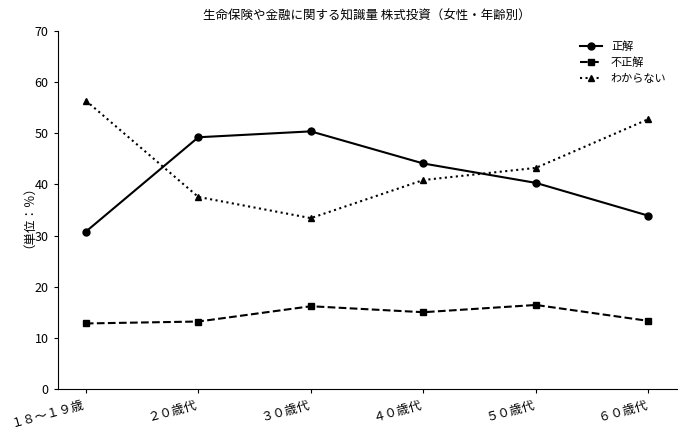

What is the approximate value of 正解 at １８～１９歳?

30.8